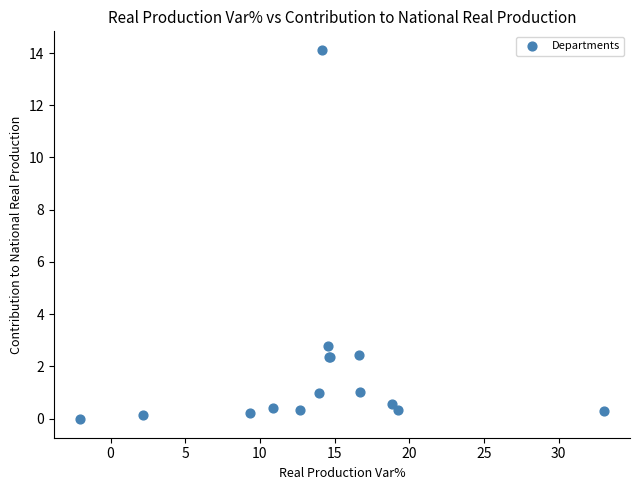

What Y value in the scatter plot is closest to 7?

2.8